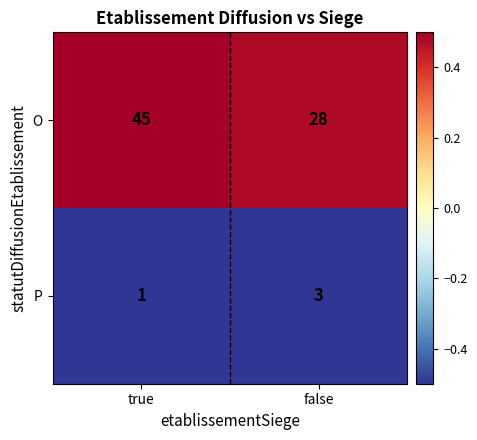

Which series changed the most between true and false?

O